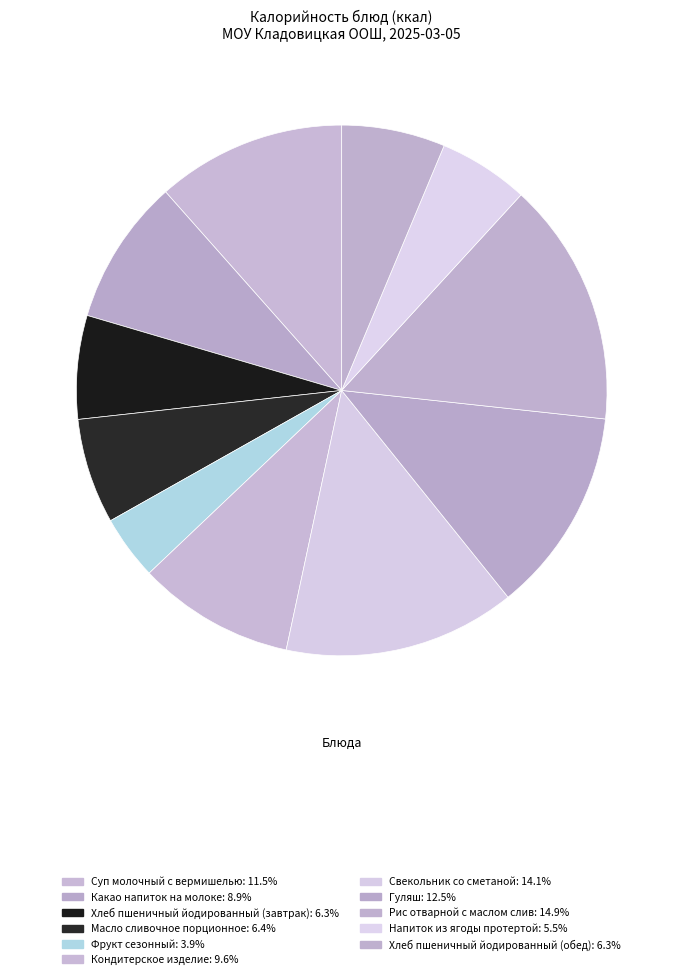

What is the smallest slice in the pie chart?

Фрукт сезонный